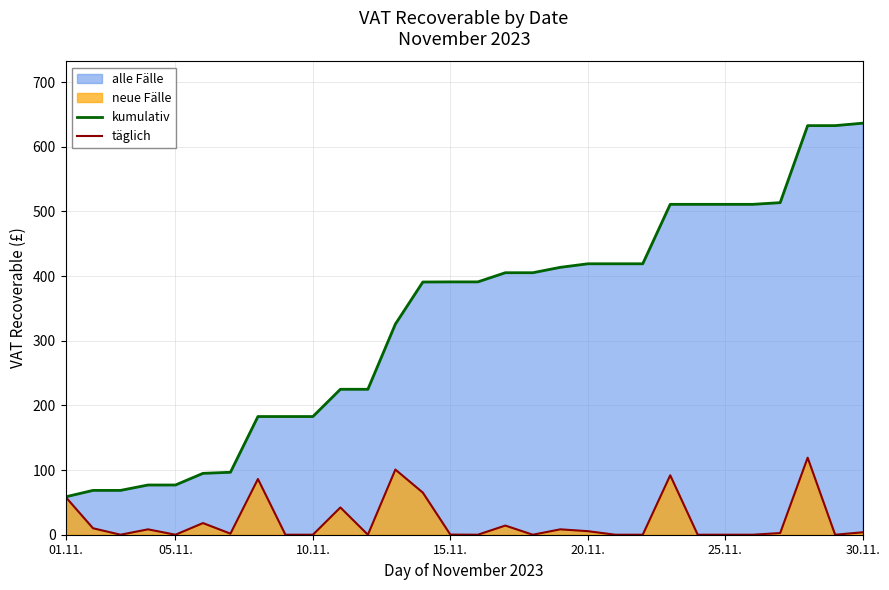

What is the maximum value for täglich?

119.2